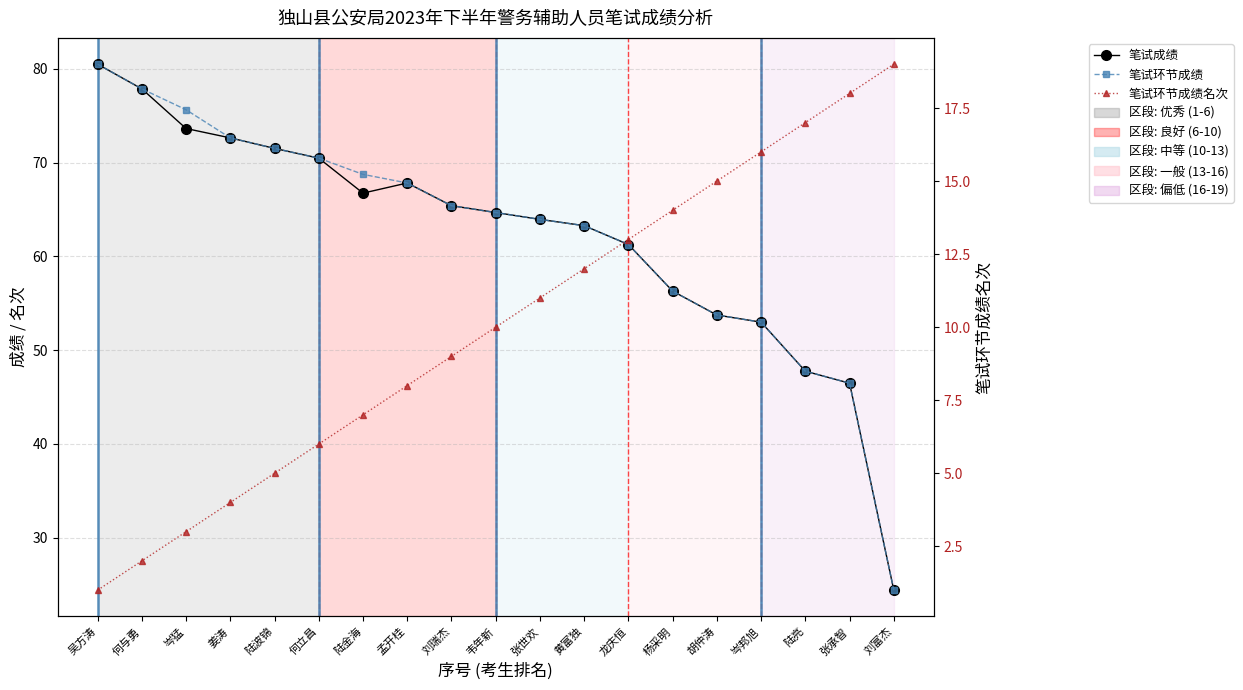

What is the total value across all series at 姜涛?

149.3